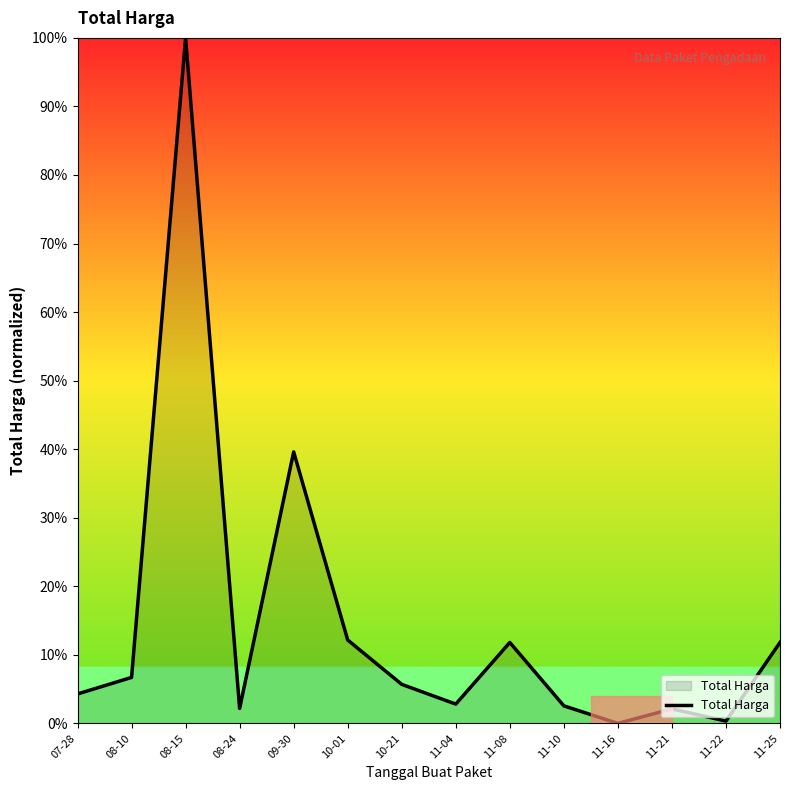

The chart shows a value of 2.6 at 11-10. True or false?

True